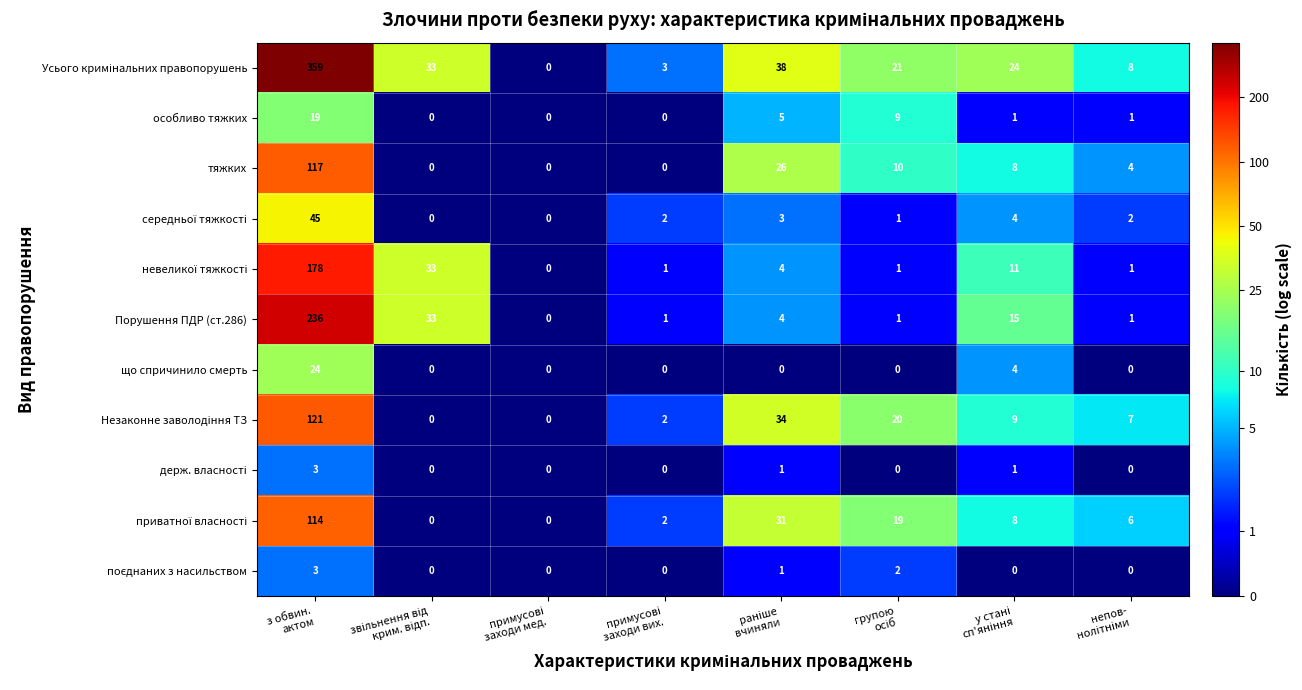

What is the greatest value displayed?

359